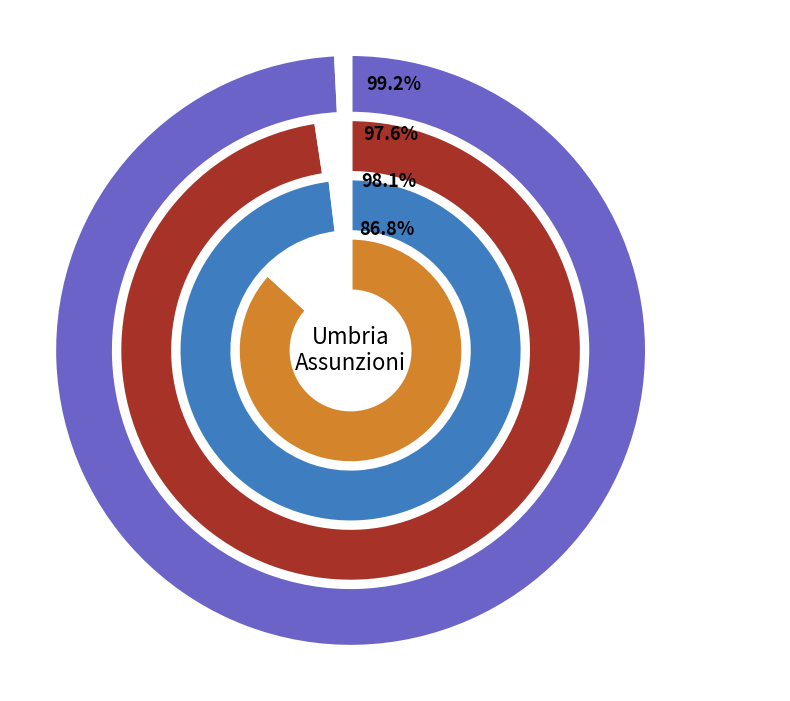

How much of the chart is everything except ADSS TR?

99.0%